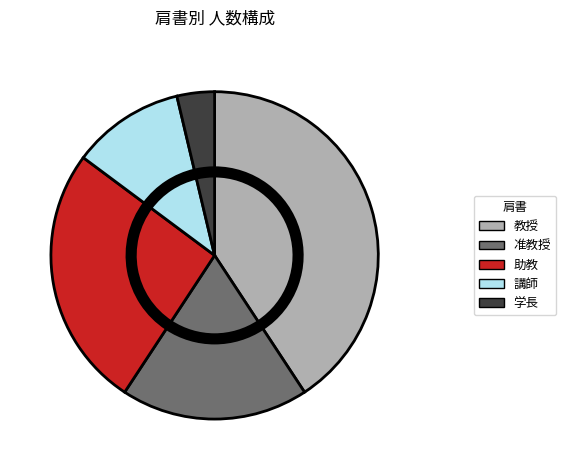

Does 教授 account for over 50% of the chart?

No